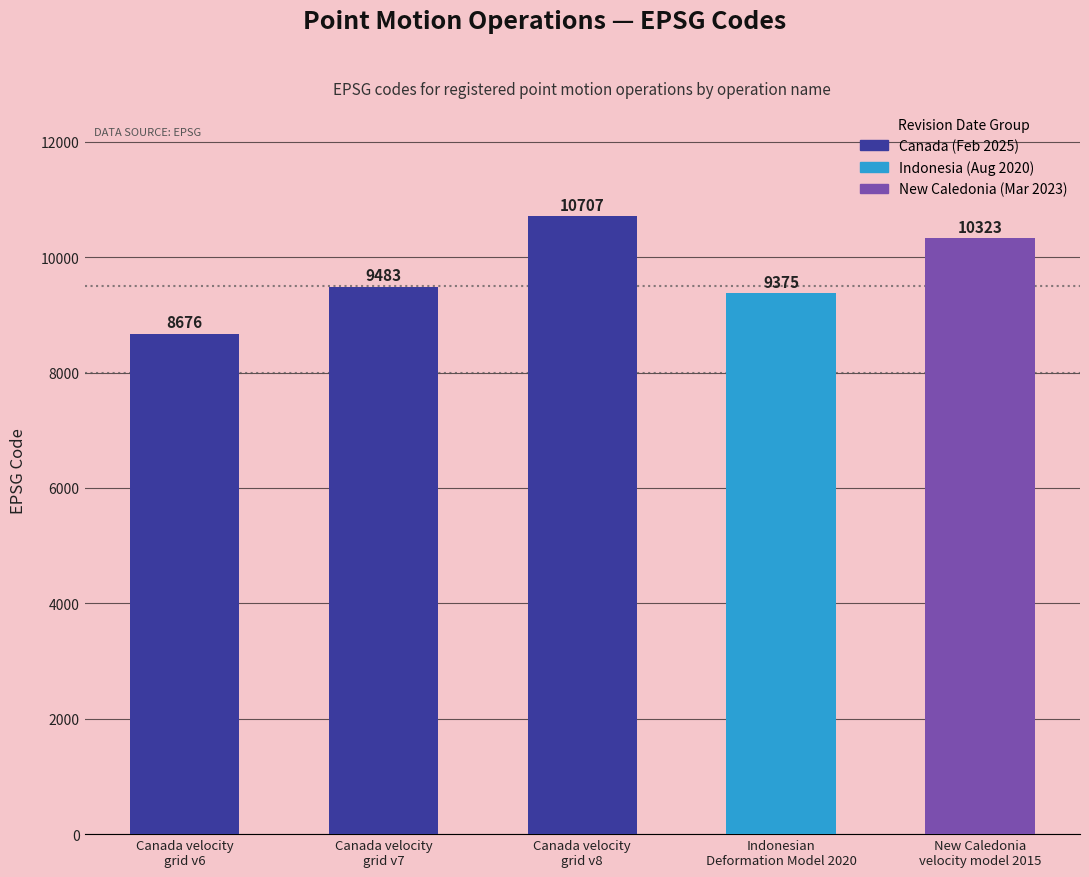

What is the minimum value shown in the chart?

8676